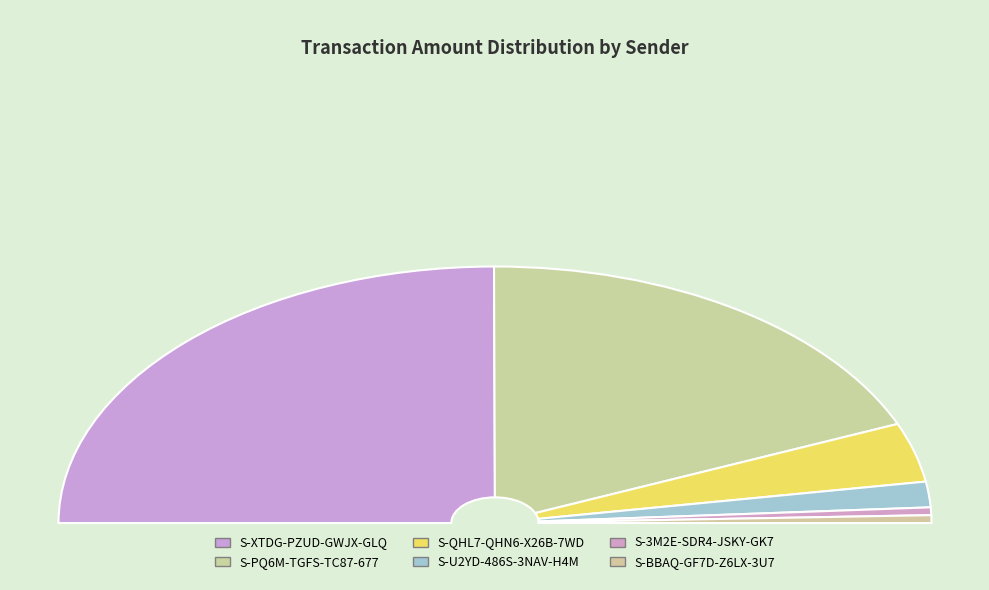

Is there any slice that represents more than half of the pie?

No